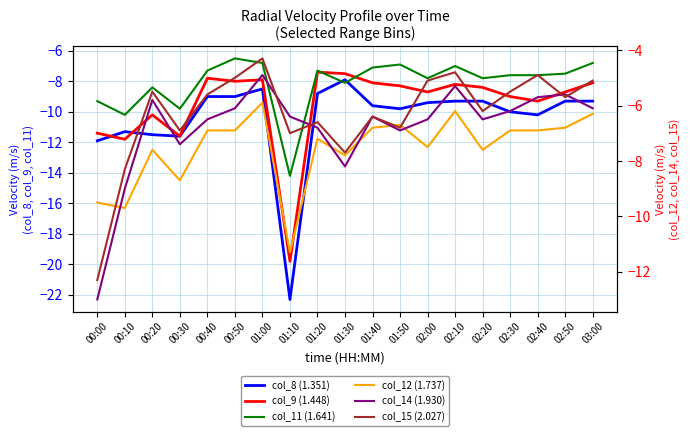

Which series changed the most between 01:00 and 01:50?

col_15 (2.027)